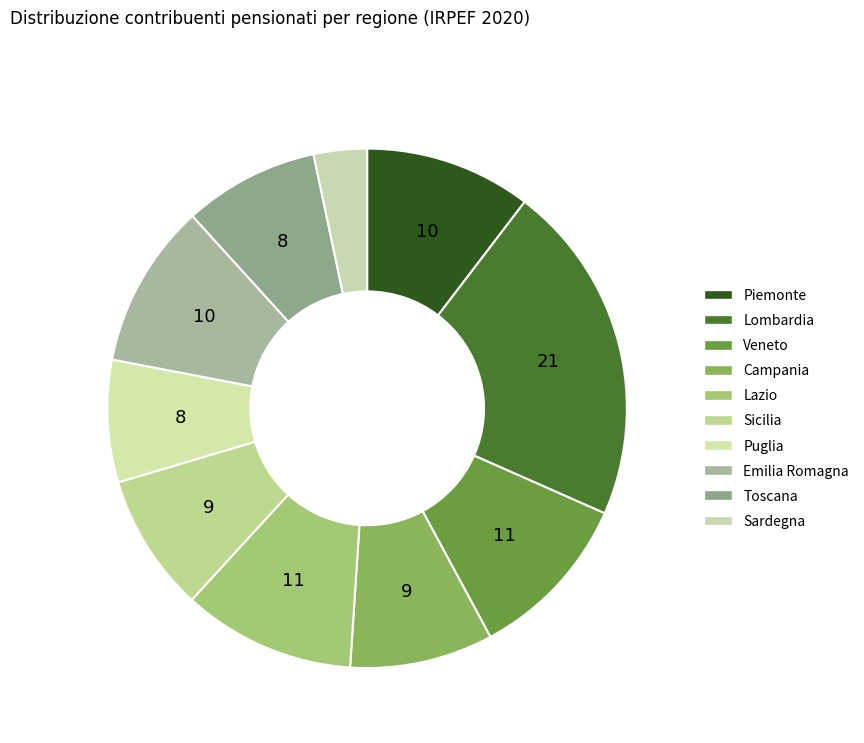

Which category has the biggest portion of the pie?

Lombardia